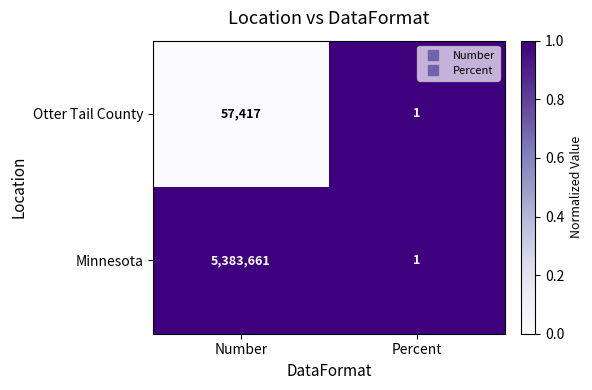

Which series has the widest spread of values?

Minnesota